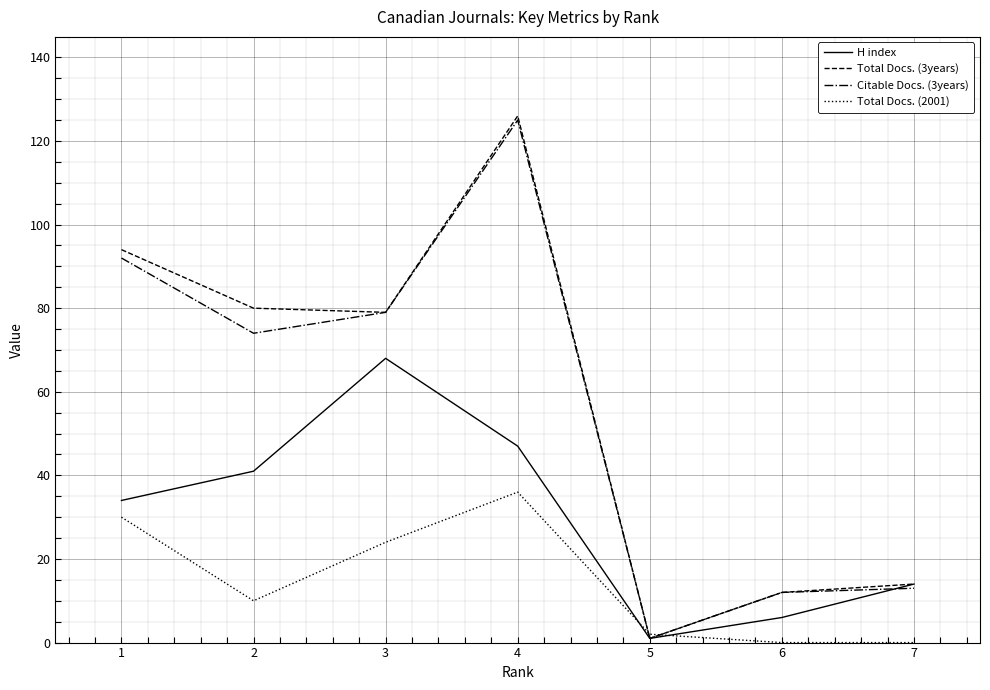

At which category does H index reach its first local peak?

3